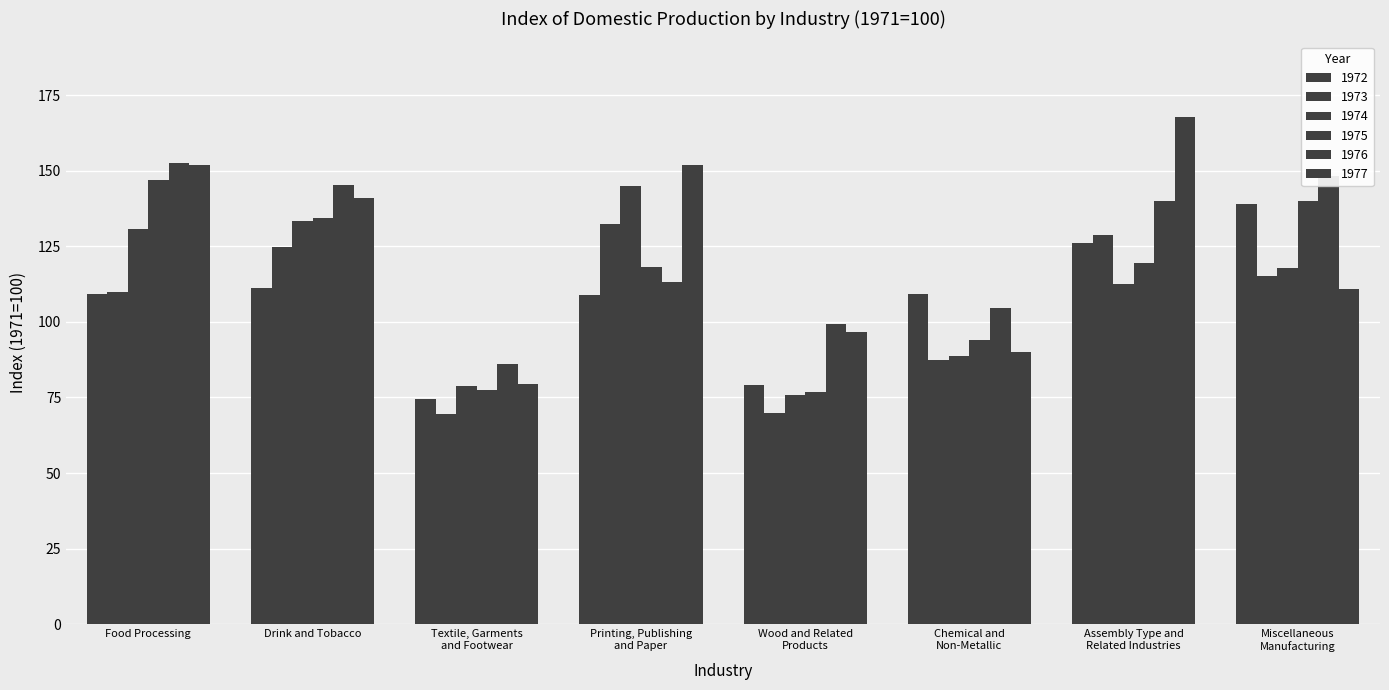

What is the label of the 5th bar from the left?

Wood and Related
Products